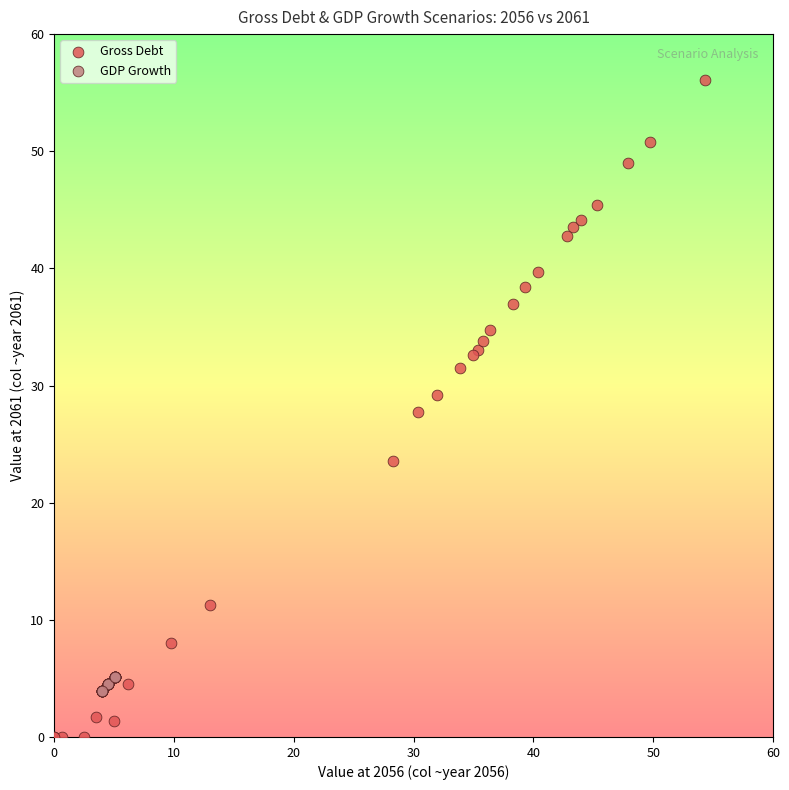

What are all the series names shown in the legend?

Gross Debt, GDP Growth